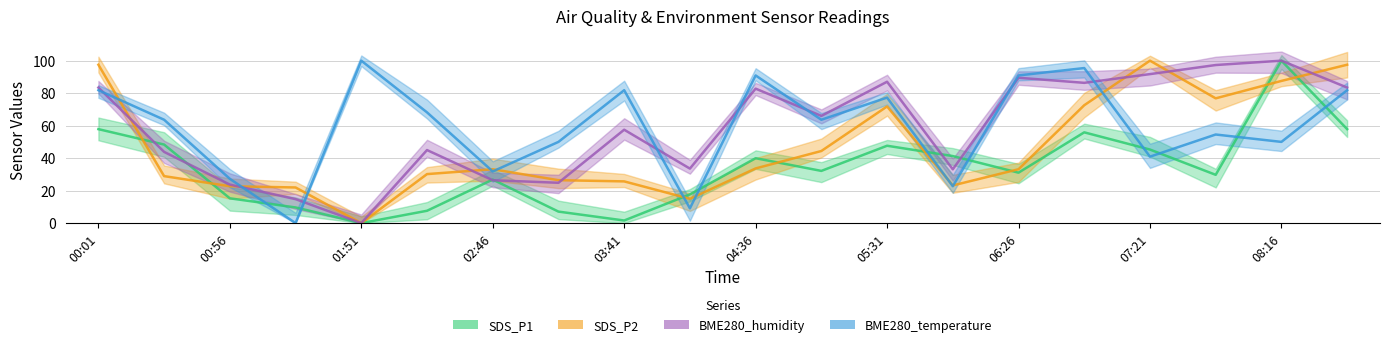

What is the approximate value of SDS_P2 at 03:41?

25.7